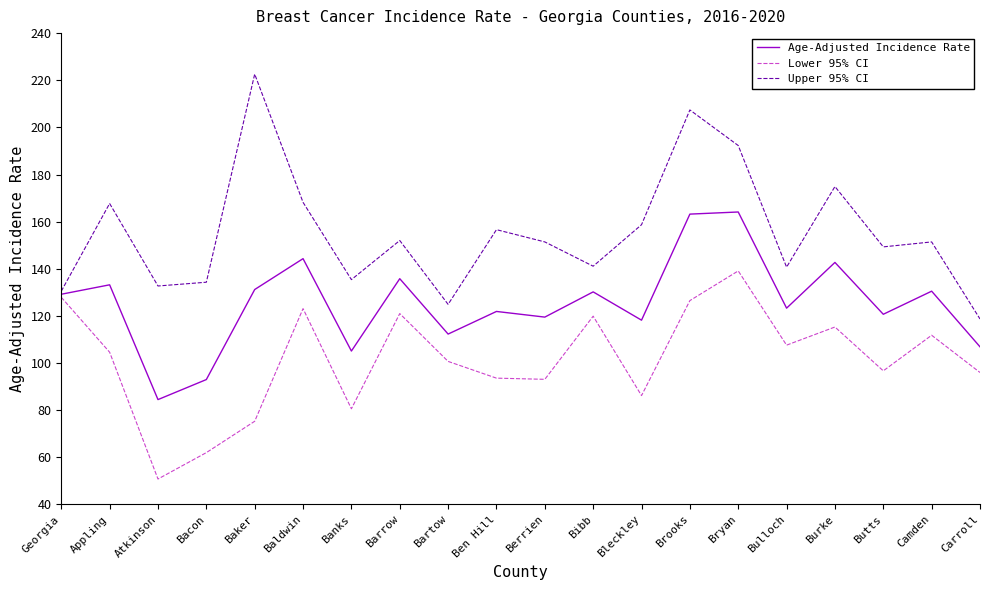

How many values in the Lower 95% CI series exceed 104?

10